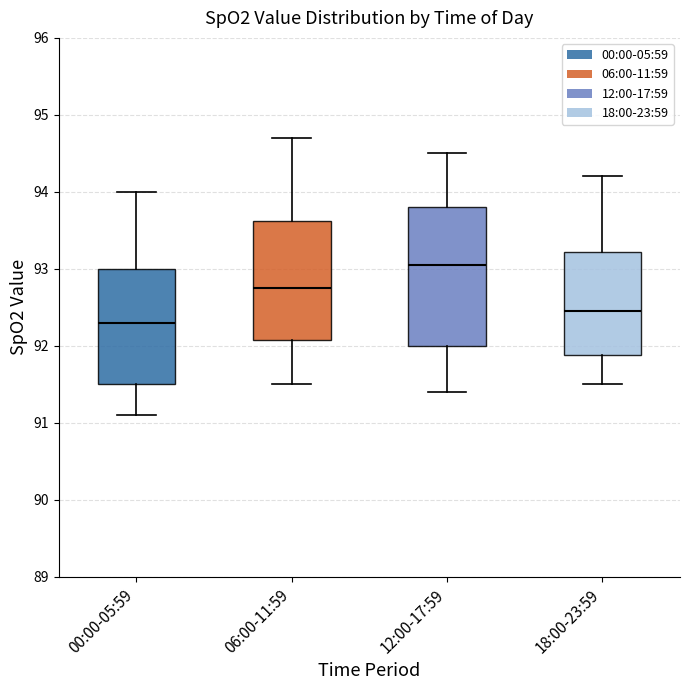

Which box has the lowest median line?

00:00-05:59